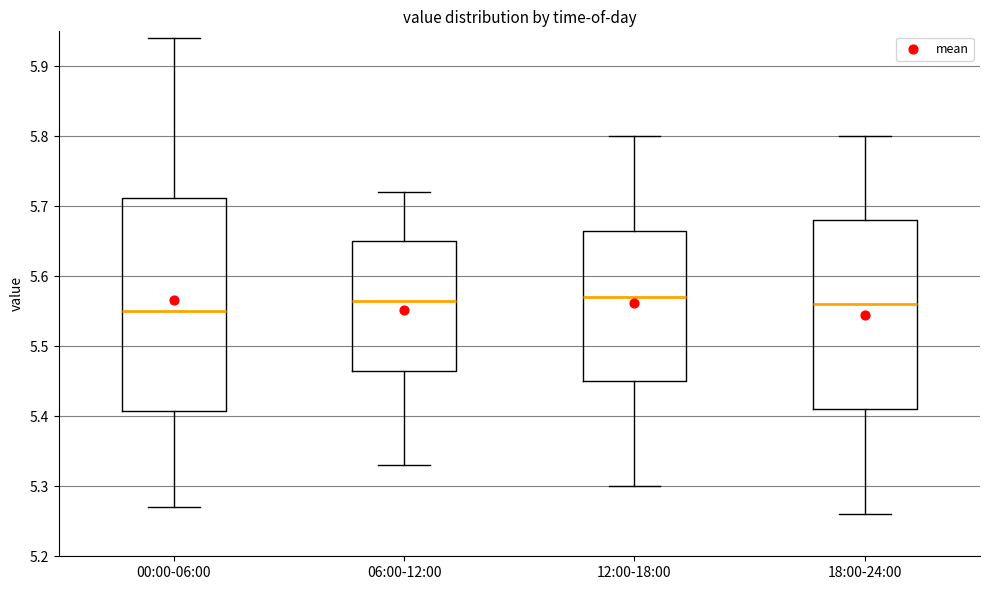

Reading left to right, read every box against the y-axis: the position of its median line, the range the box covers, and the ends of its whiskers. The values are not printed on the chart, so give them approximately, as read against the axis.

00:00-06:00: median 5.55, box 5.41 to 5.71, whiskers 5.27 to 5.94
06:00-12:00: median 5.57, box 5.47 to 5.65, whiskers 5.33 to 5.72
12:00-18:00: median 5.57, box 5.45 to 5.67, whiskers 5.30 to 5.80
18:00-24:00: median 5.56, box 5.41 to 5.68, whiskers 5.26 to 5.80